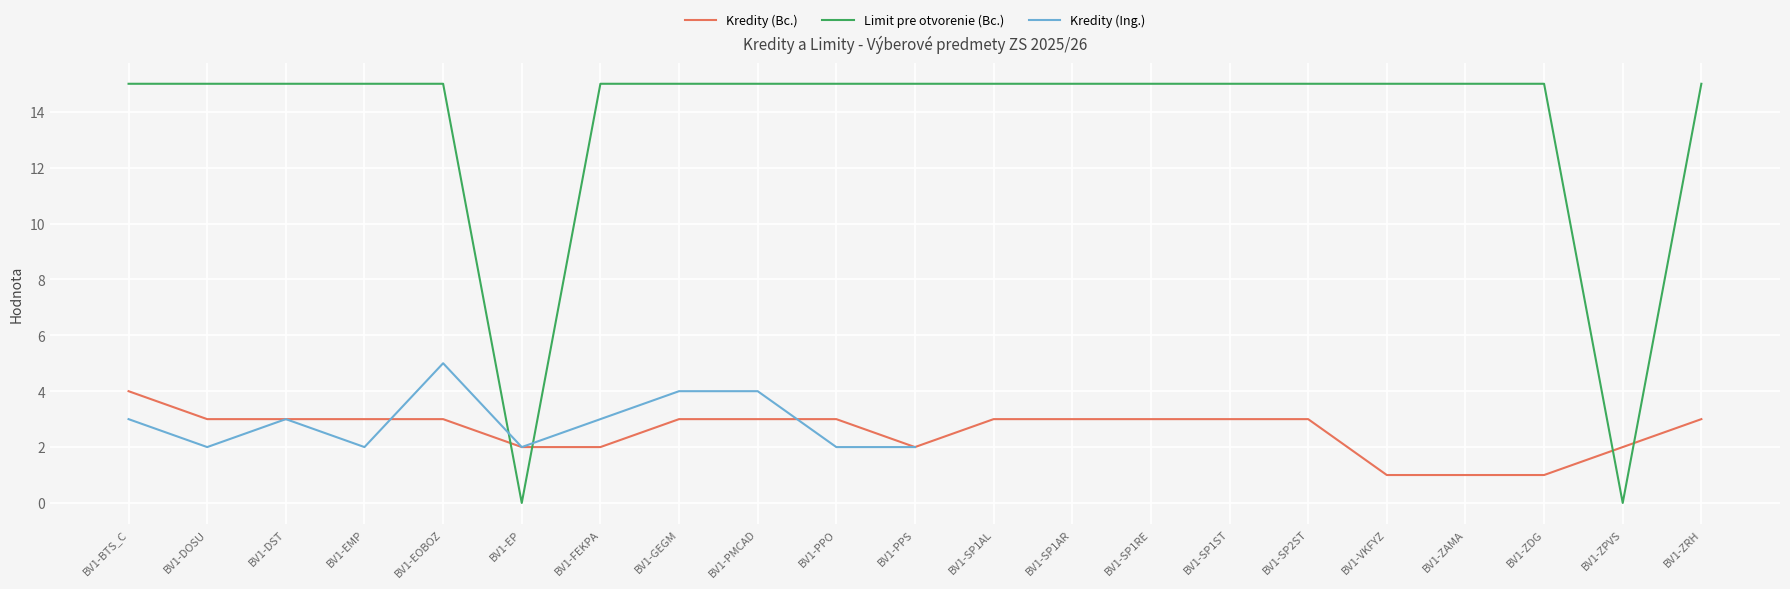

Where does the Kredity (Bc.) series first go above 3?

BV1-BTS_C